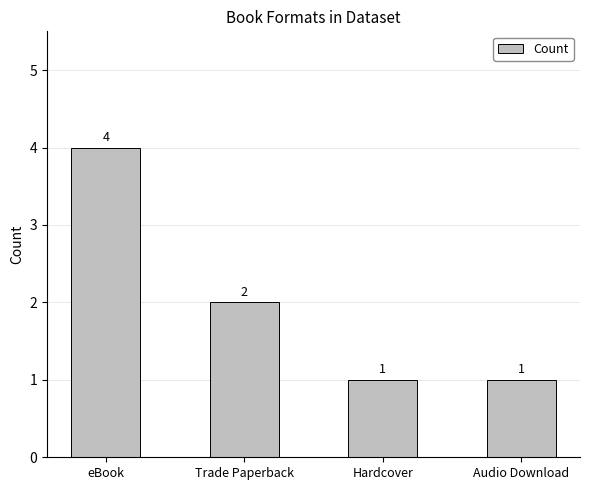

How many data points are less than 2?

2